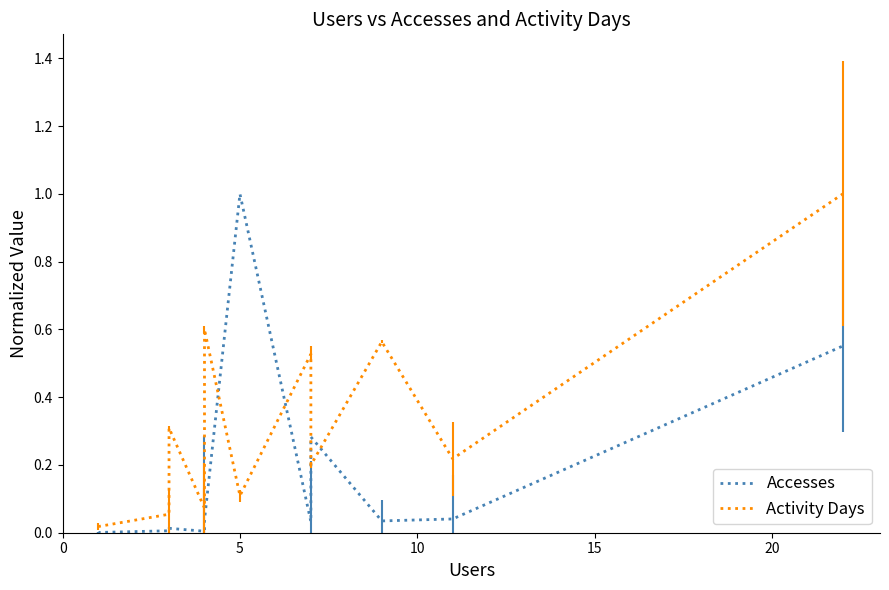

Which series has the largest total across all categories?

Activity Days